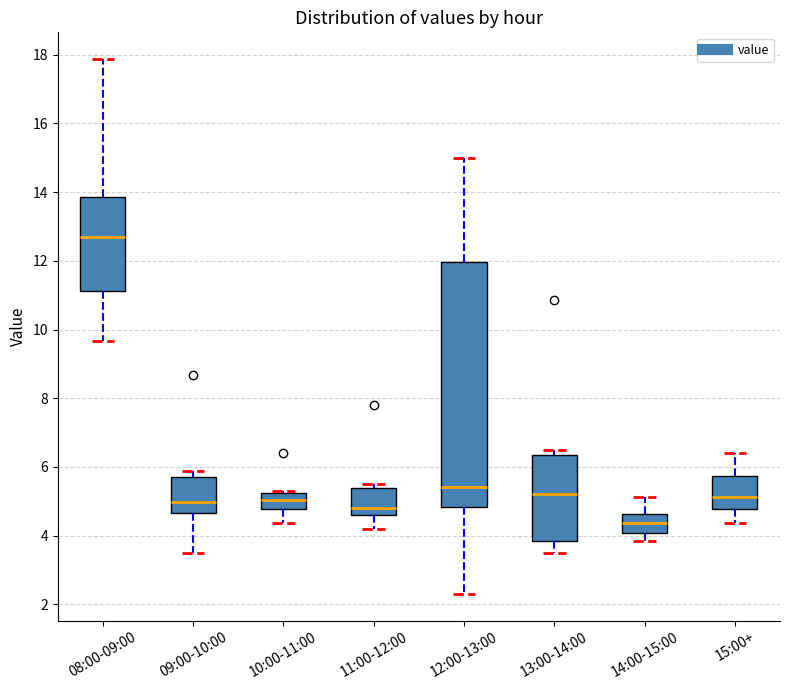

Which box's median line is the lowest?

14:00-15:00